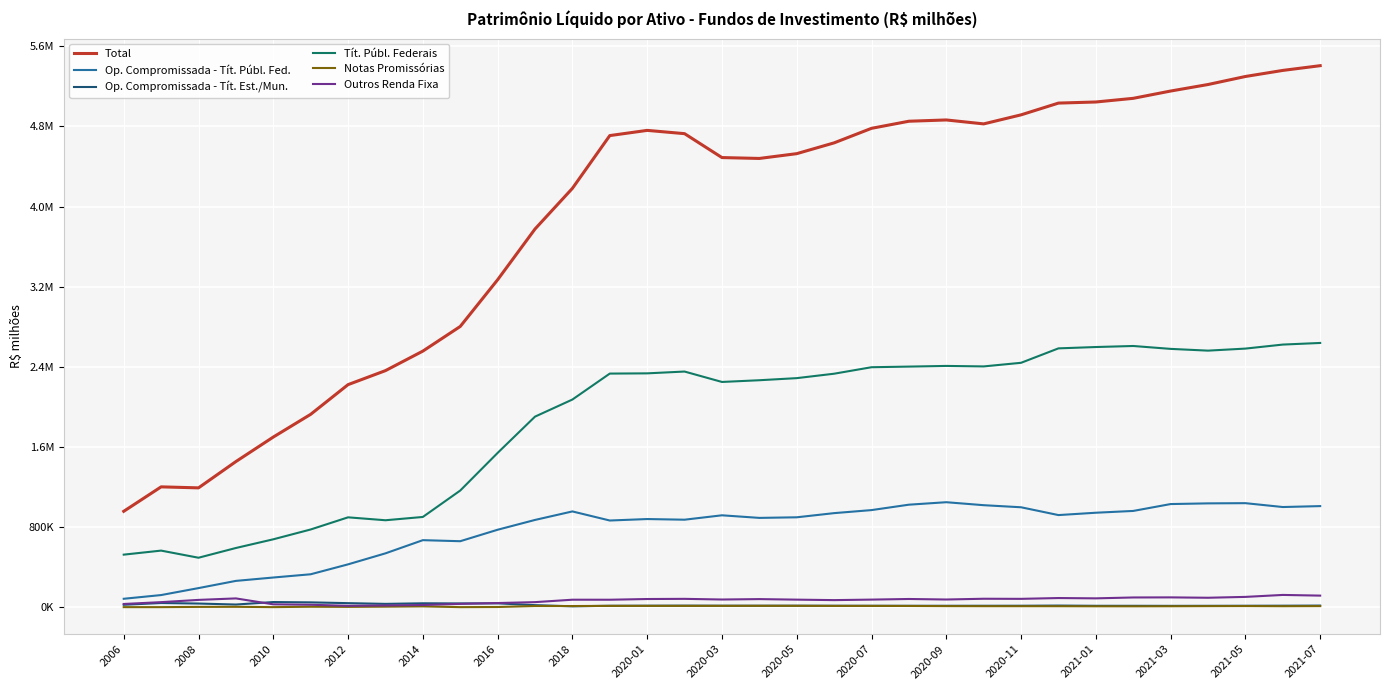

What is the value of the Outros Renda Fixa point at the 27th from the left?

88562.6